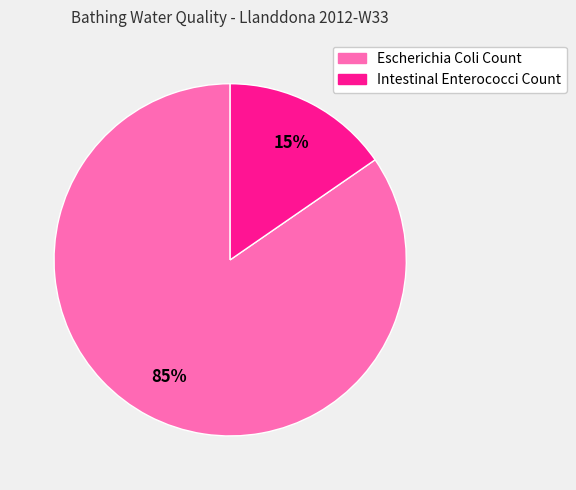

Is there any slice that represents more than half of the pie?

Yes